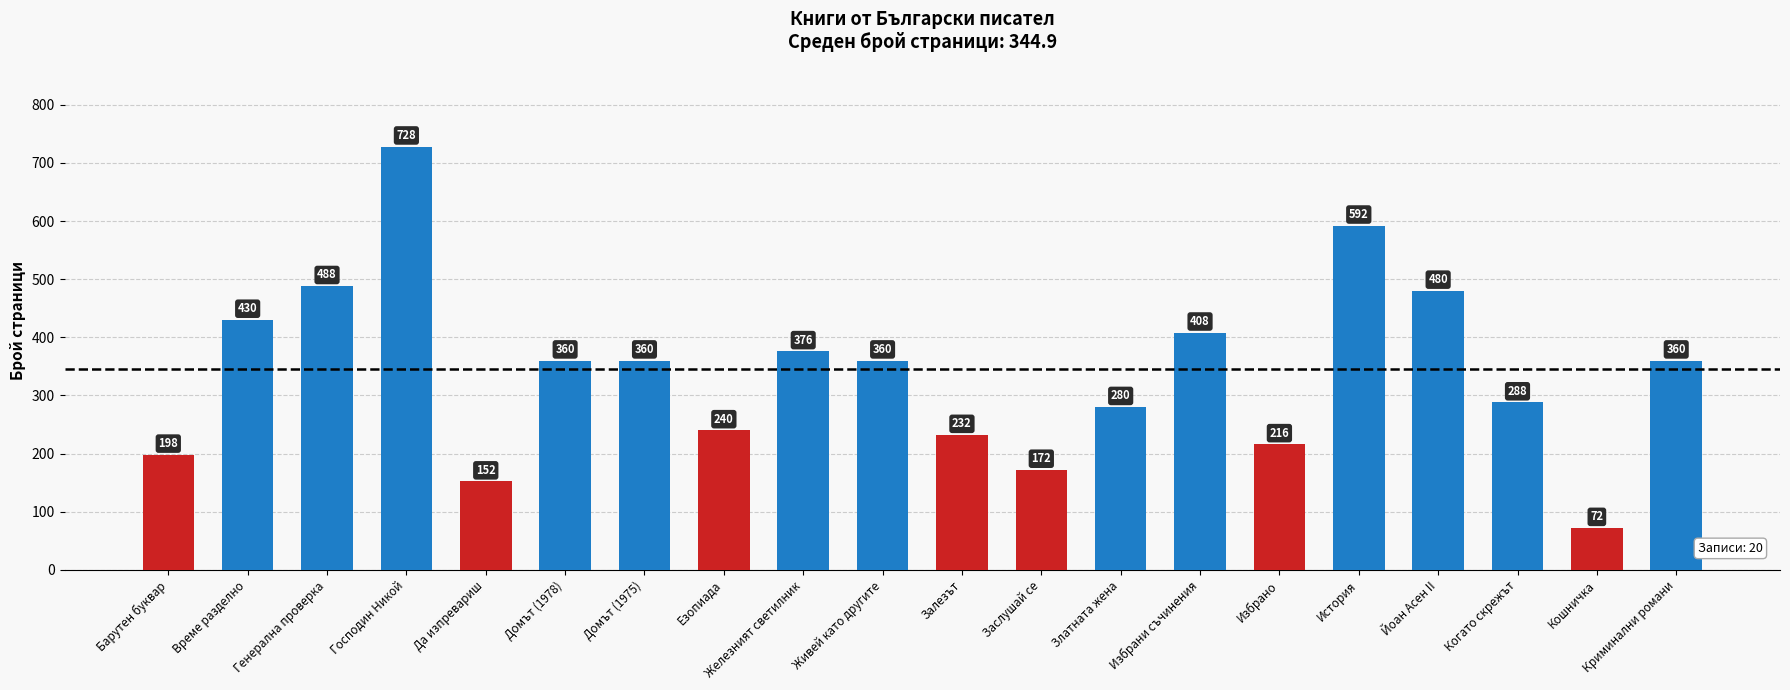

Is it true that the value at Заслушай се is 60?

False